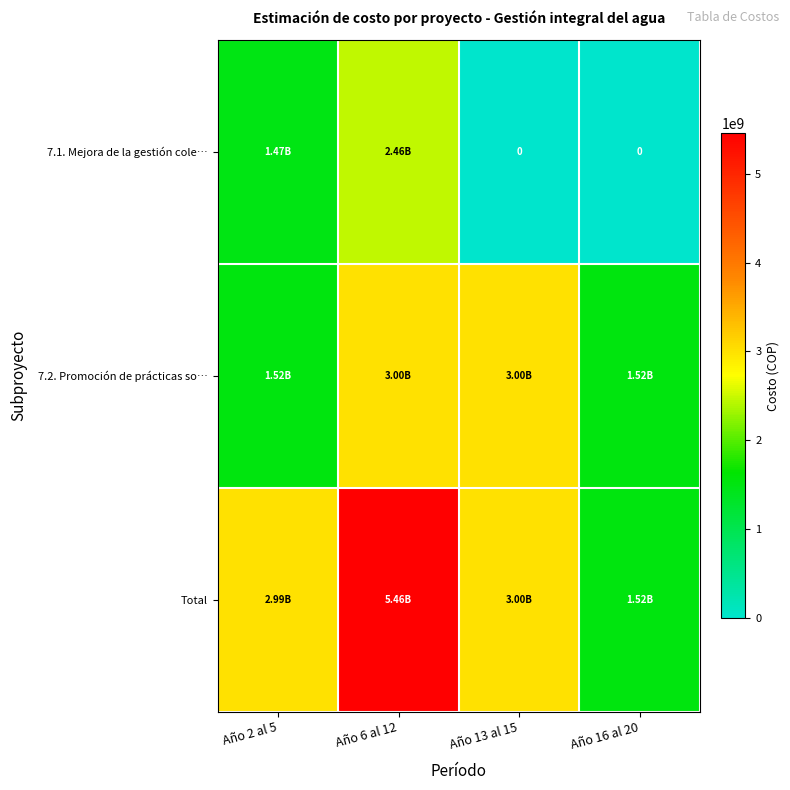

Where is 7.2. Promoción de prácticas so… nearest to the value 2259123047?

Año 2 al 5